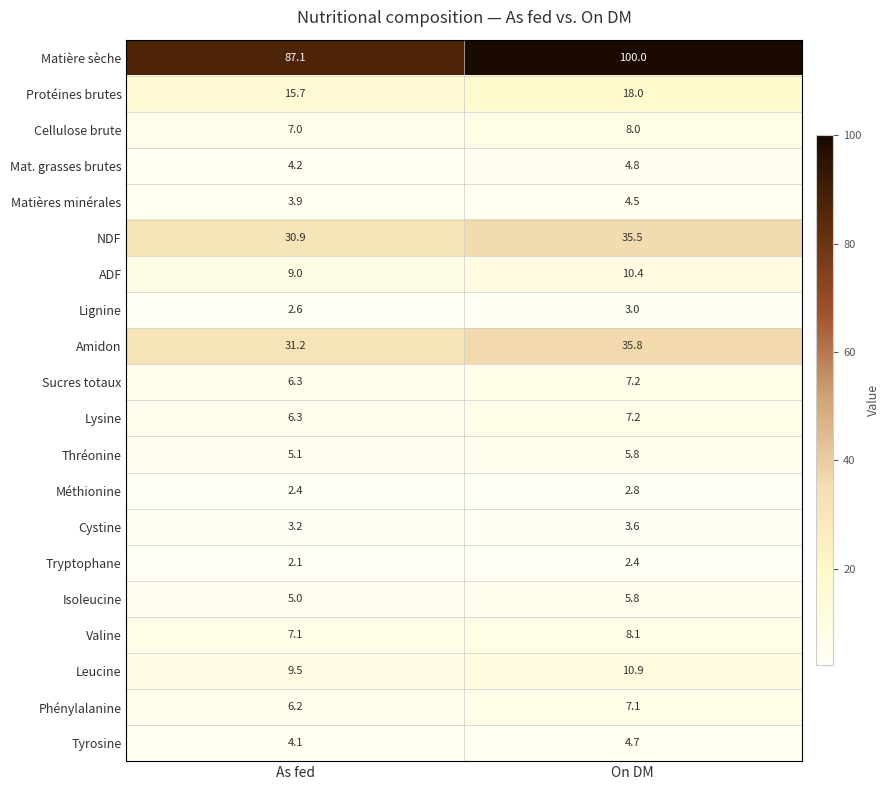

At how many categories does at least one series exceed 37?

2